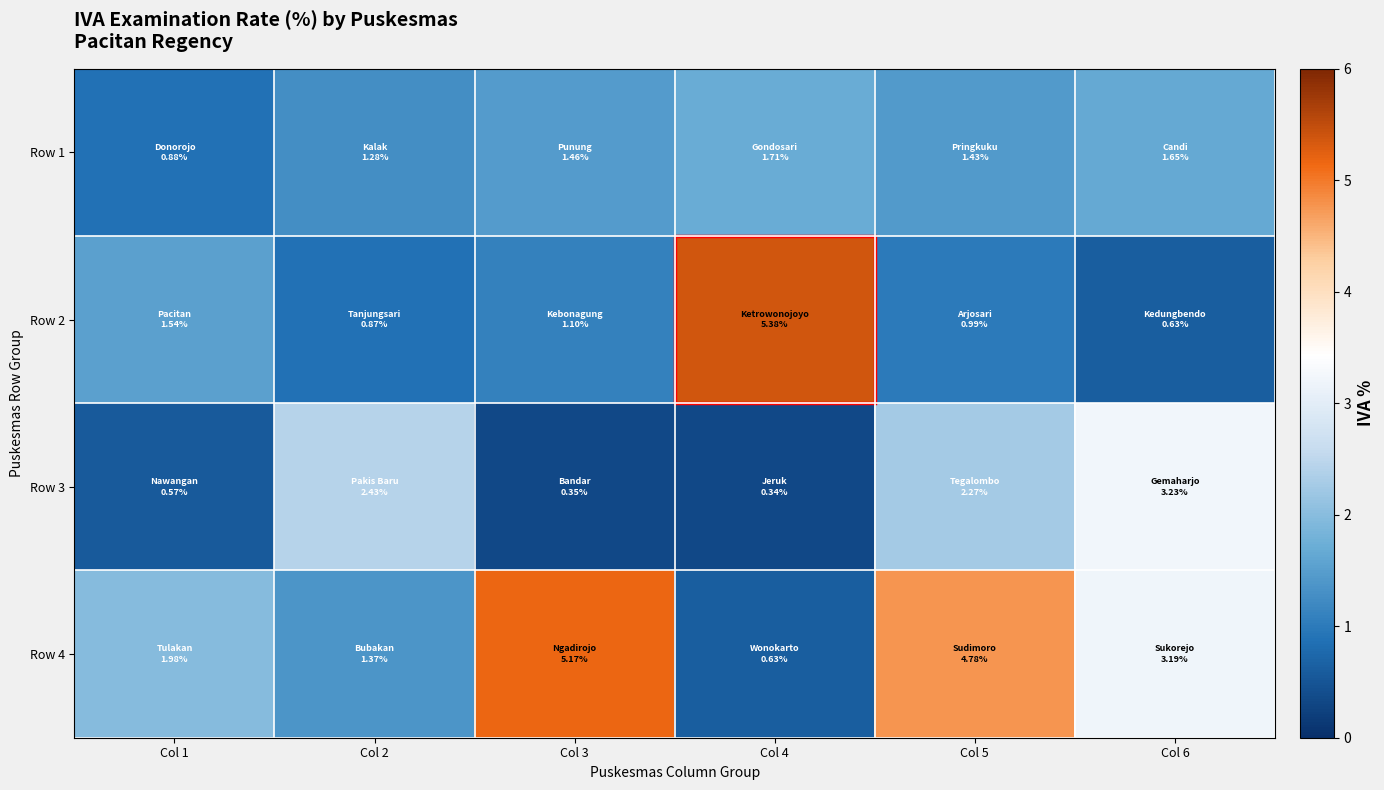

List the series in order of their peak value, lowest first.

Row 1, Row 3, Row 4, Row 2